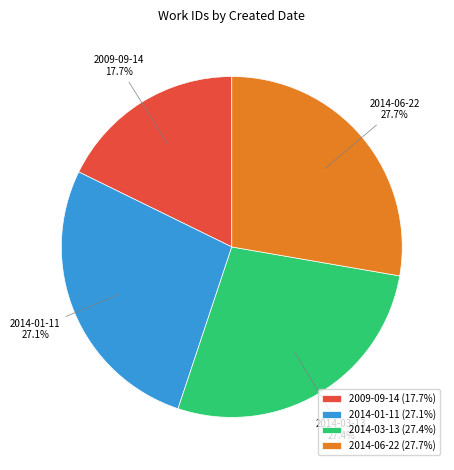

Count the number of slices in the pie.

4